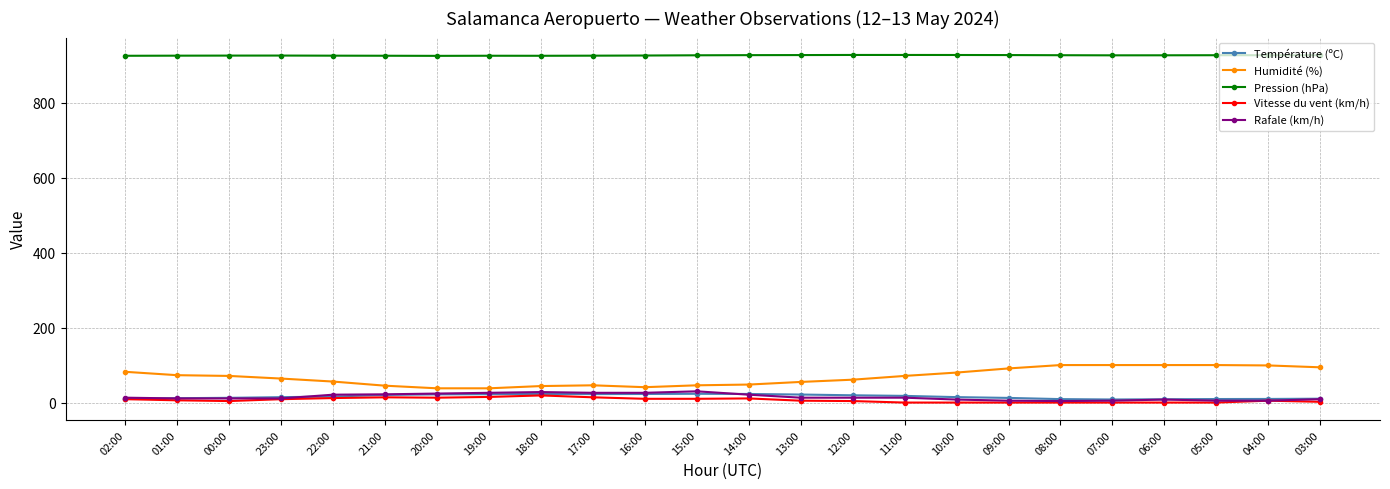

True or false: Rafale (km/h) has a value of 4.0 at 08:00.

True